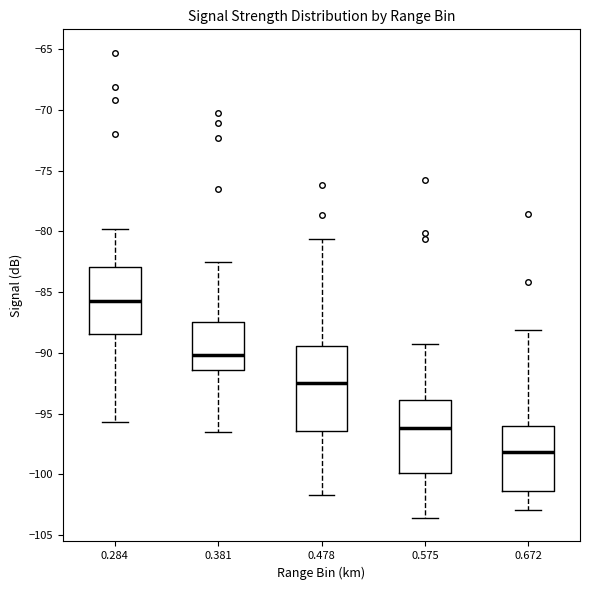

Which box's median line is the lowest?

0.672